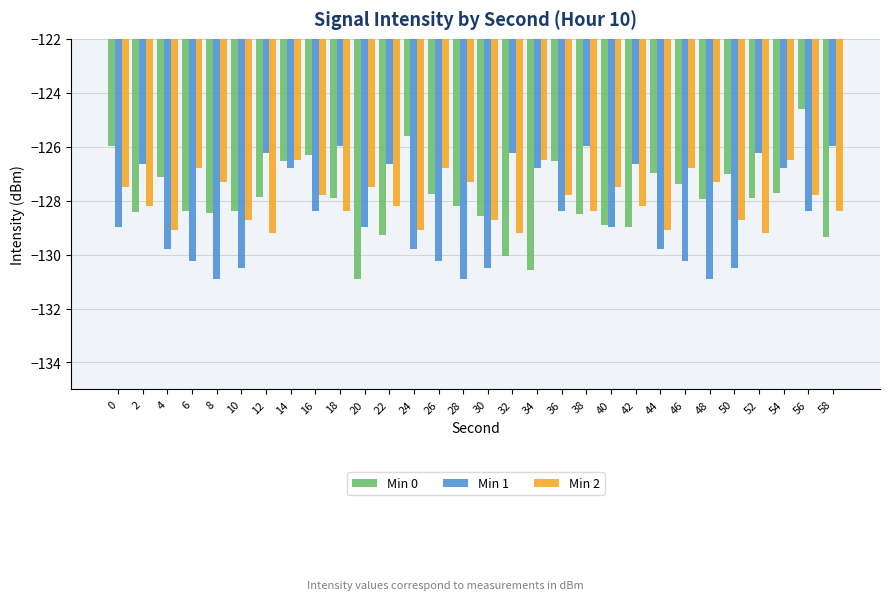

The value of Min 0 at 46 is -127.4. True or false?

True